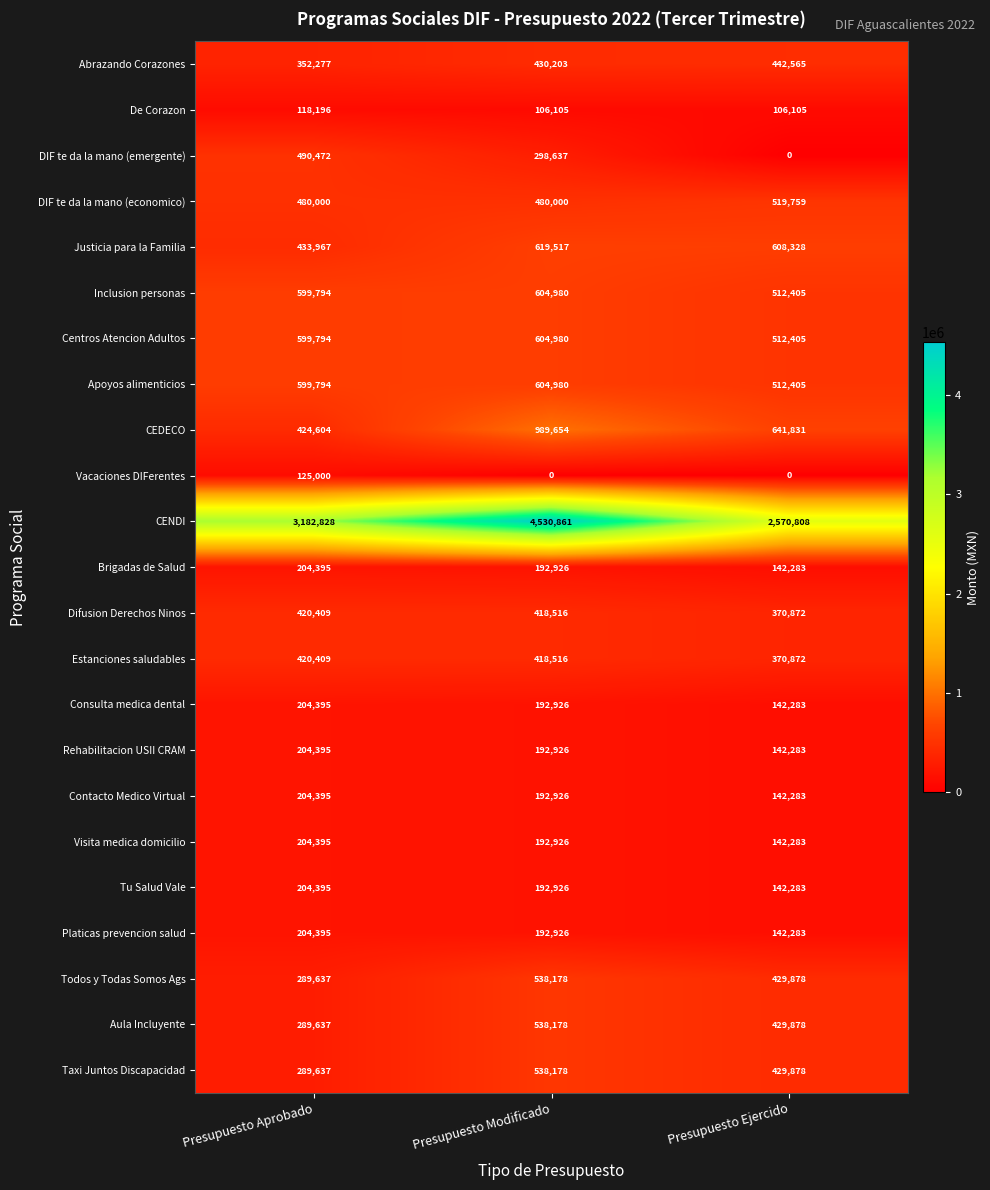

What is the difference between the highest and lowest values at Presupuesto Modificado?

4530861